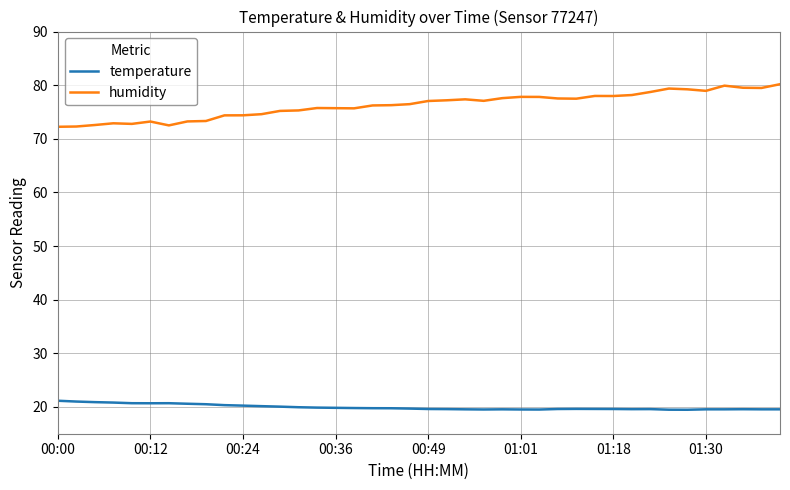

At how many categories does at least one series exceed 57?

40